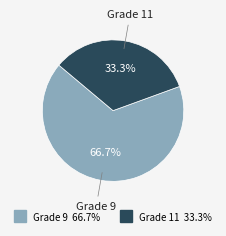

How many segments does this pie chart have?

2